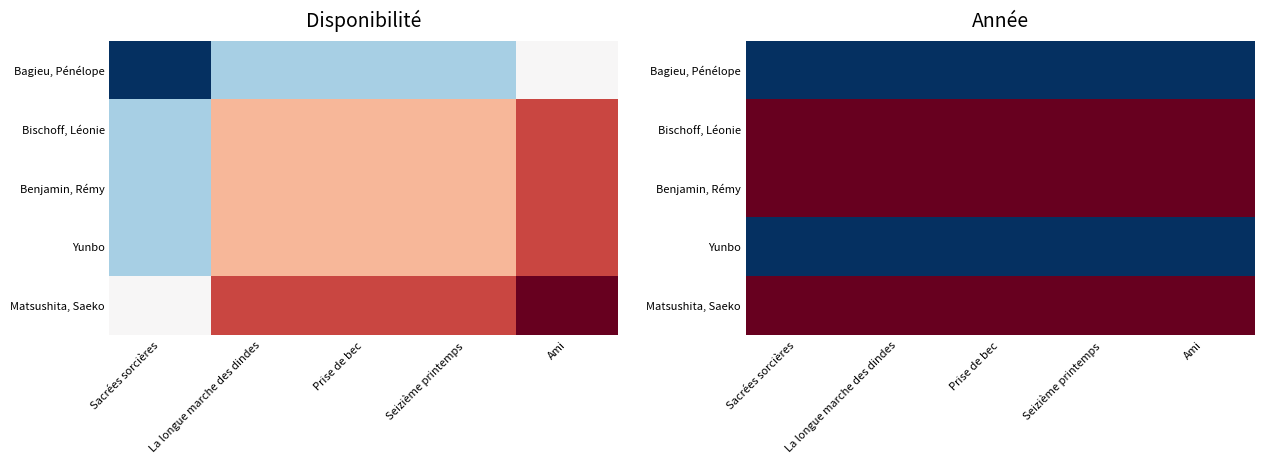

At which category is the sum across all series the highest?

Sacrées sorcières